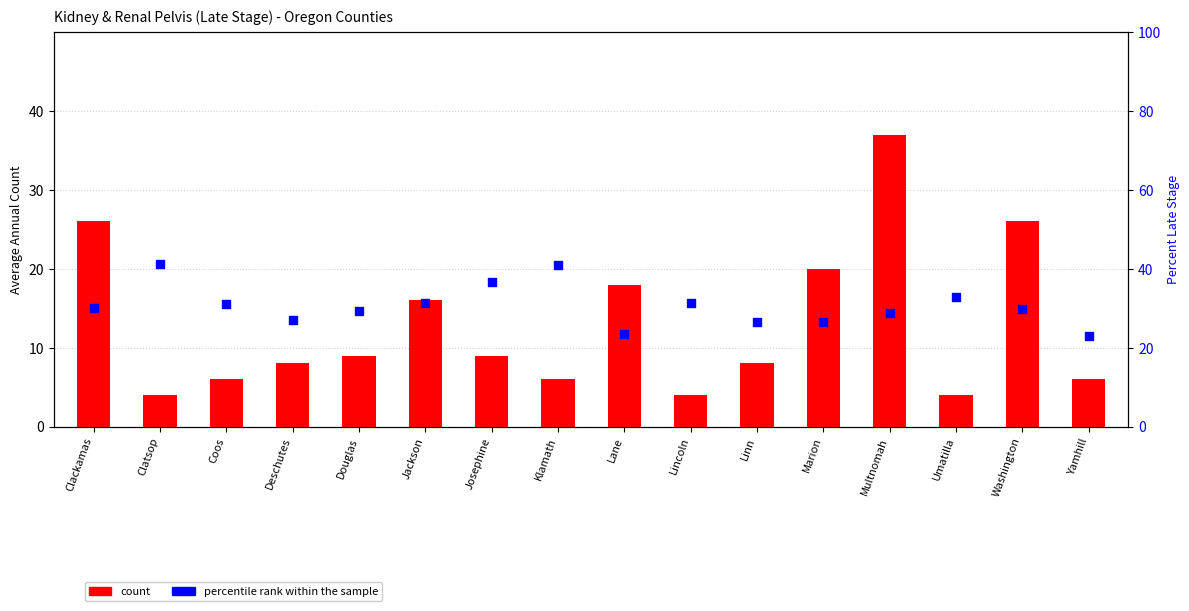

Is the value of count at Clackamas greater than the value of percentile rank within the sample at Washington?

No